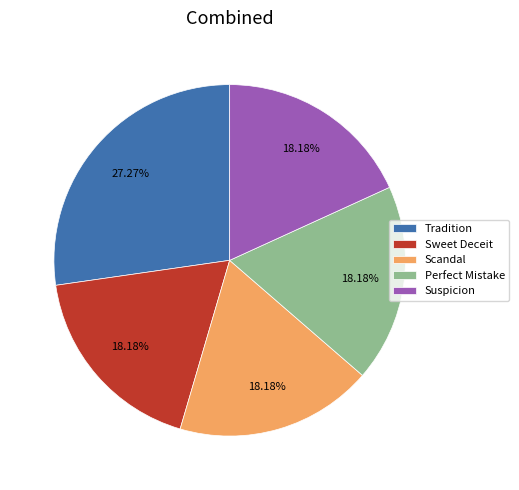

Which category has the biggest portion of the pie?

Tradition